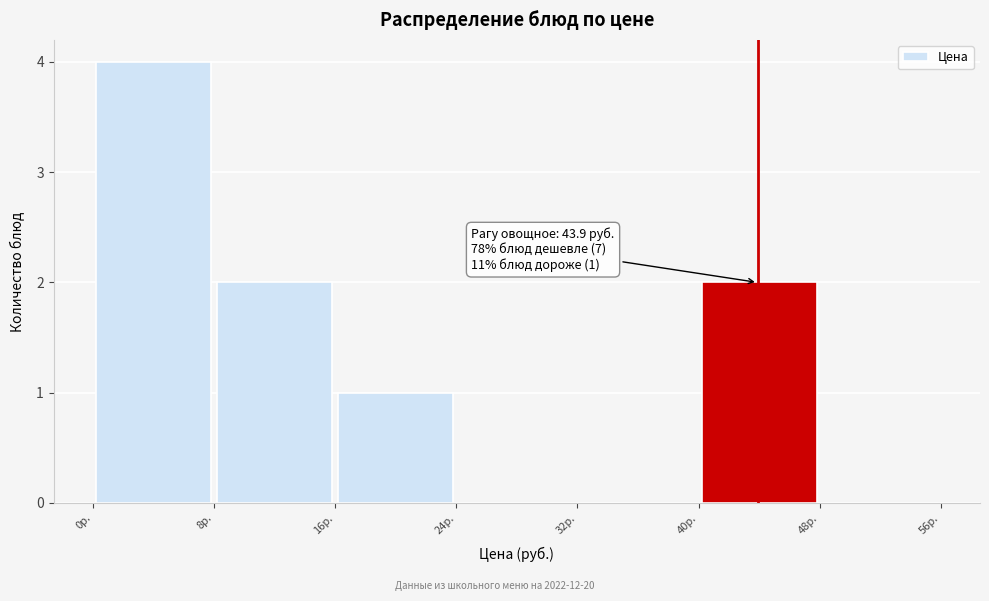

Which range on the x-axis has the tallest bar?

0 to 8